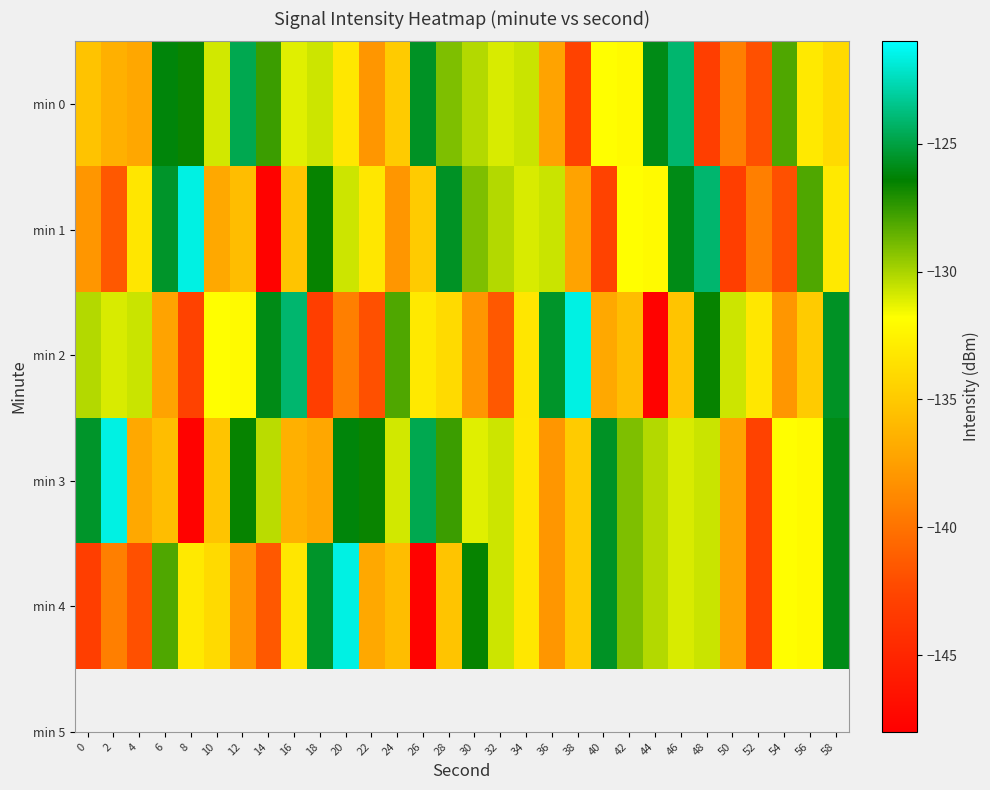

Between 12 and 6, which is larger?

12